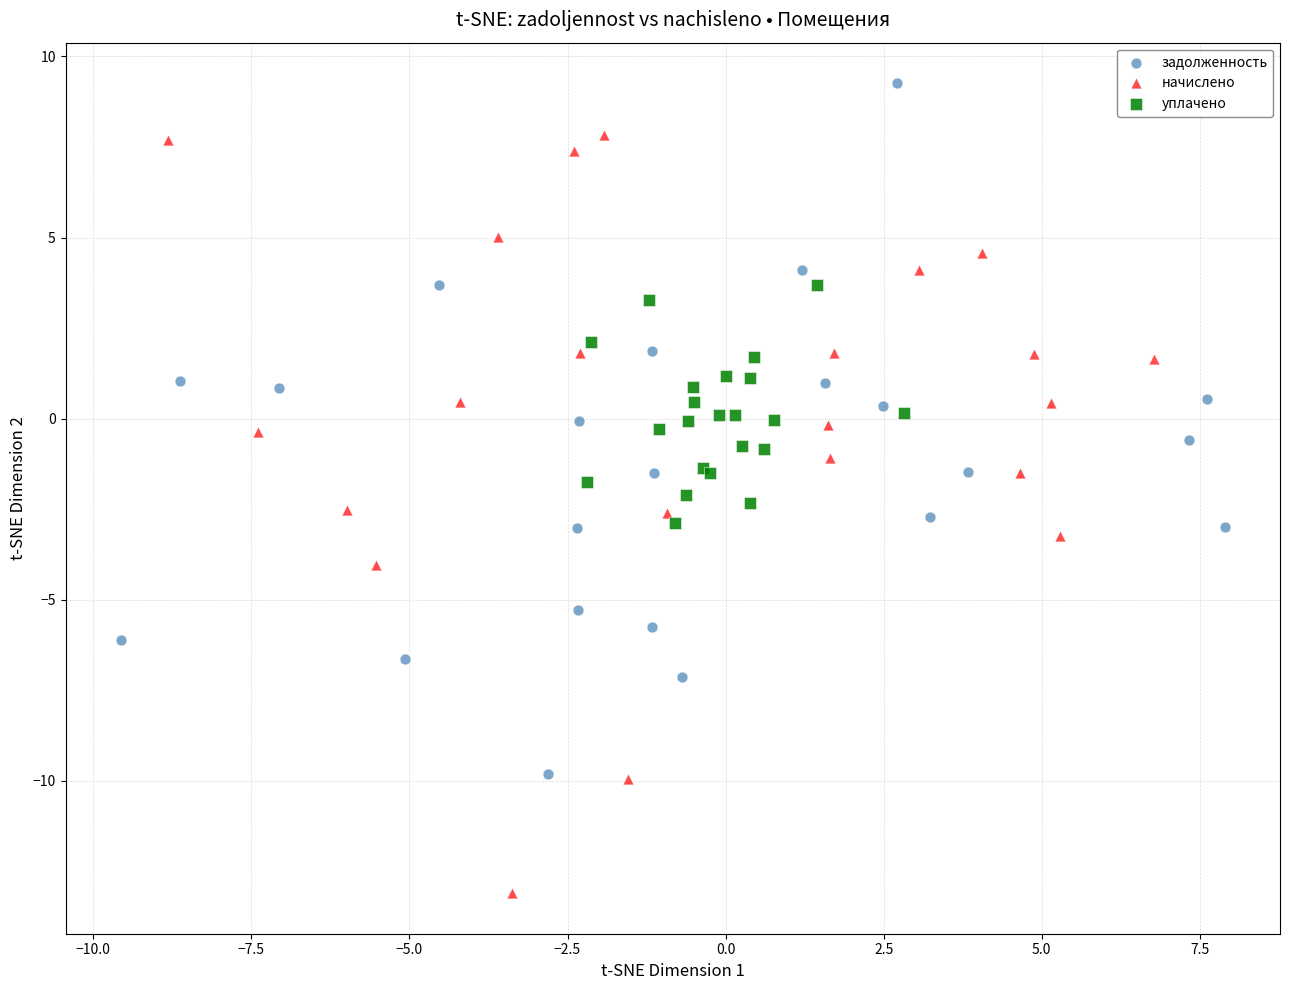

Which series contains the lowest Y value?

начислено